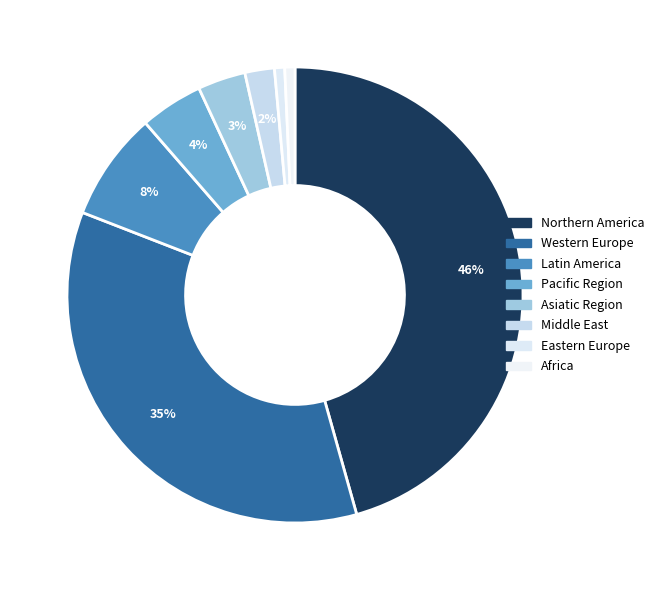

Count the number of slices in the pie.

8